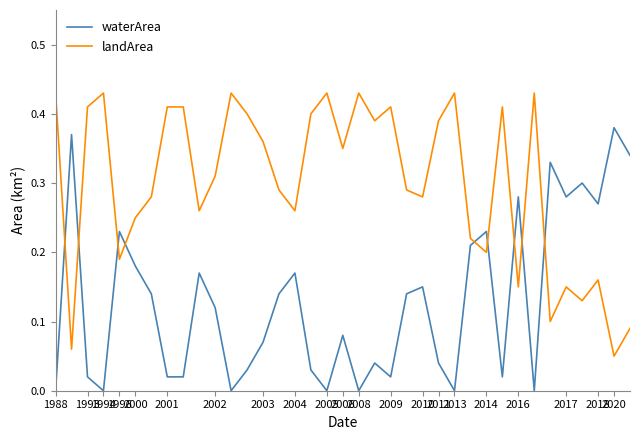

True or false: landArea and waterArea cross at least once.

True